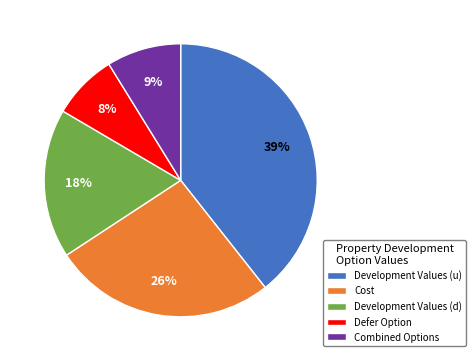

To the nearest percent, what is the average slice percentage?

20%